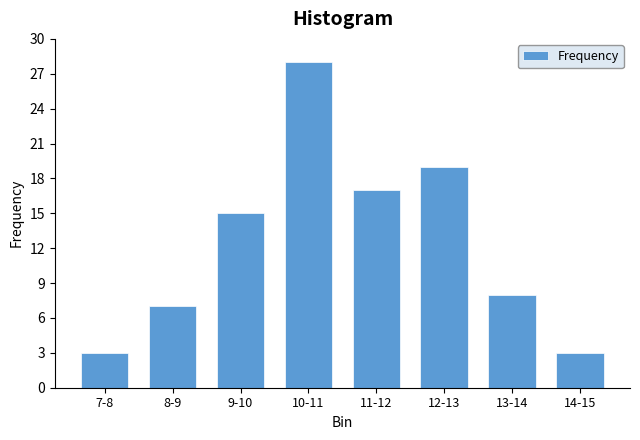

Reading left to right, transcribe all the data shown in this chart.

7-8=3	8-9=7	9-10=15	10-11=28	11-12=17	12-13=19	13-14=8	14-15=3